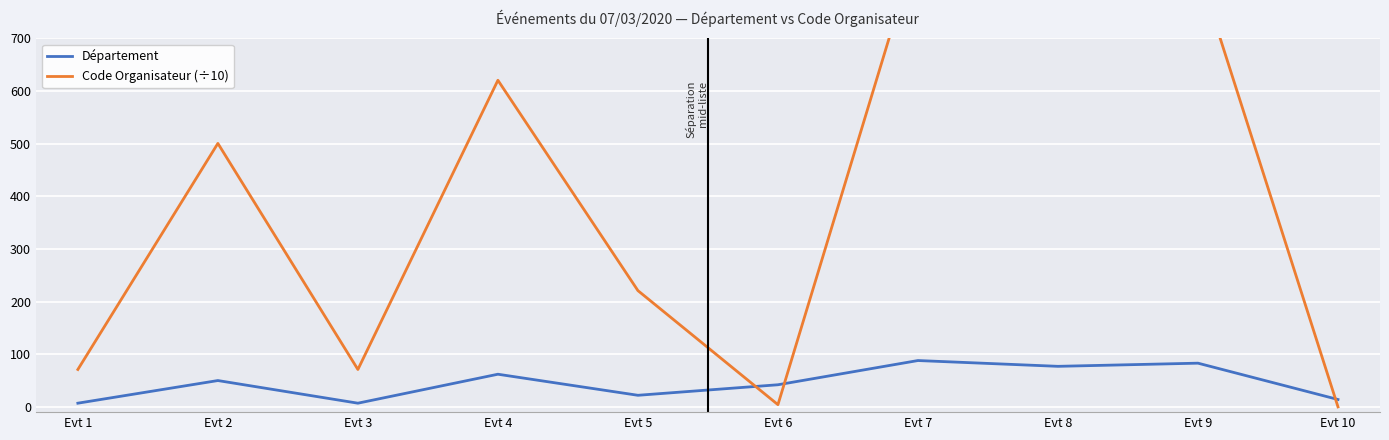

Count the number of categories in the chart.

10